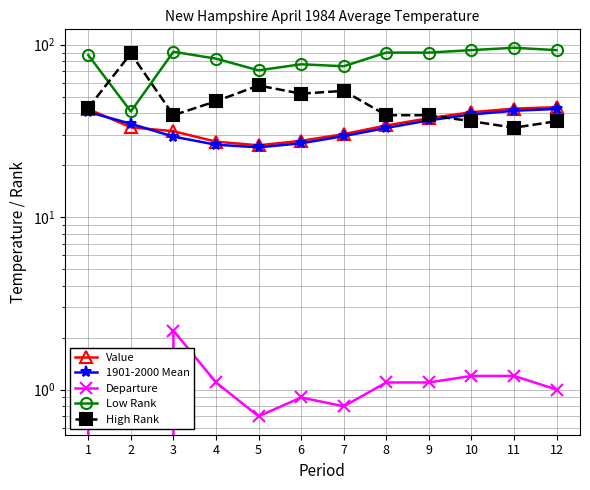

At which label does Departure first exceed 1?

1